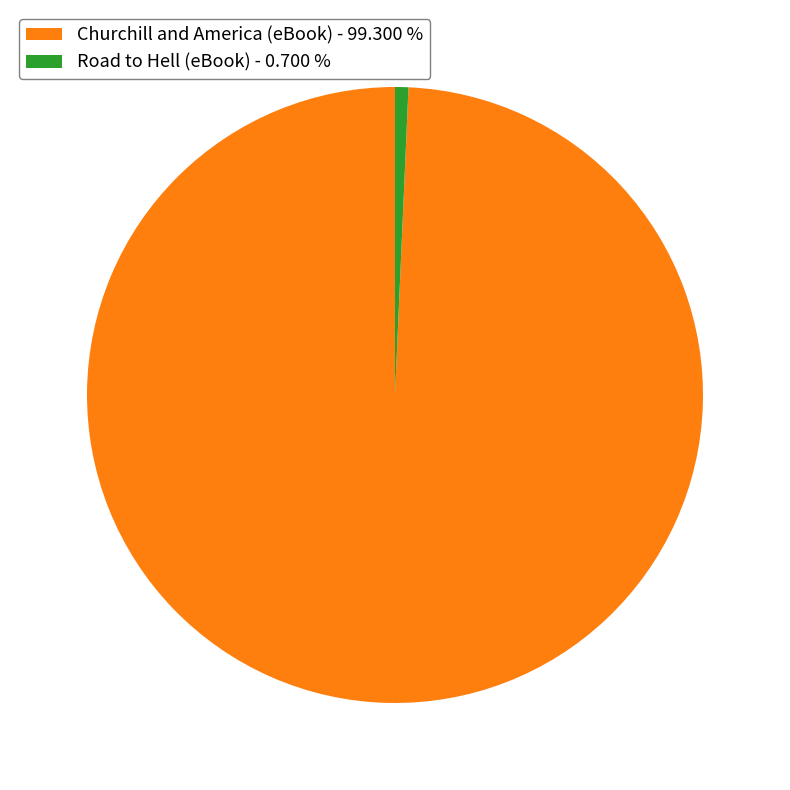

What is the smallest slice in the pie chart?

Road to Hell (eBook)